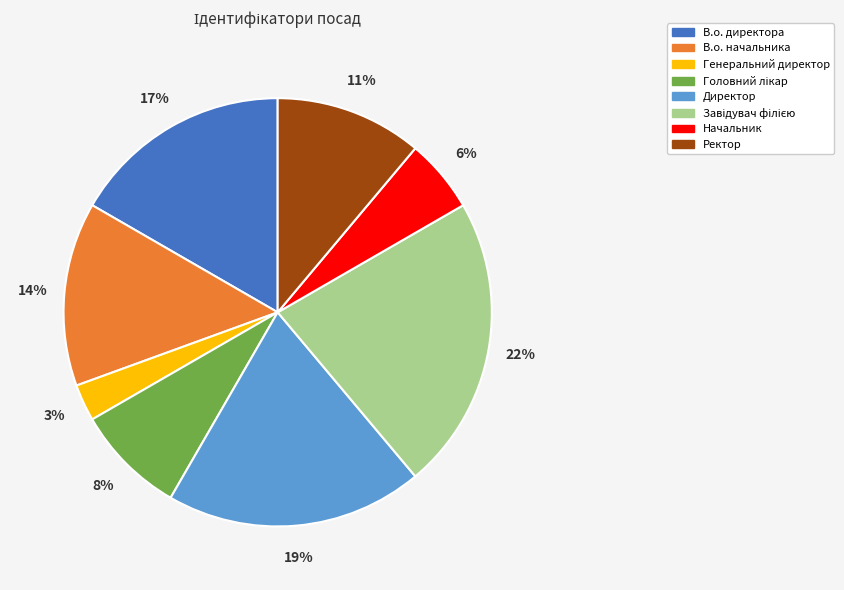

True or false: В.о. директора accounts for 28% of the total.

False